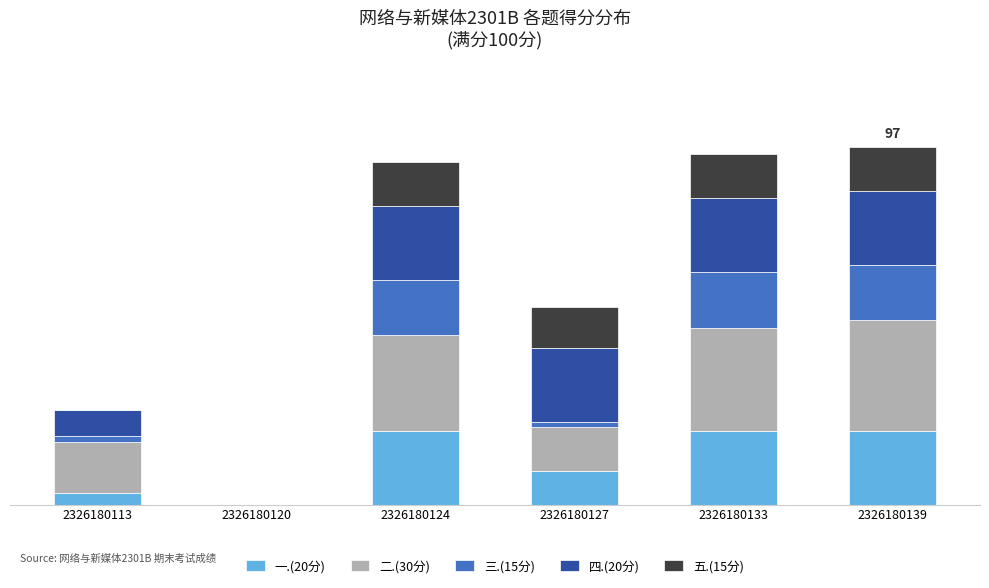

Are the bars grouped side by side (vs. stacked)?

No